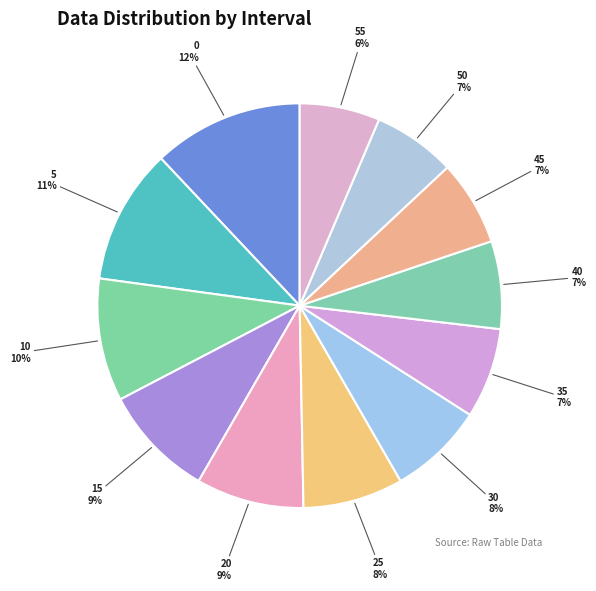

To the nearest percent, what is the difference between the largest and smallest slice percentages?

6%